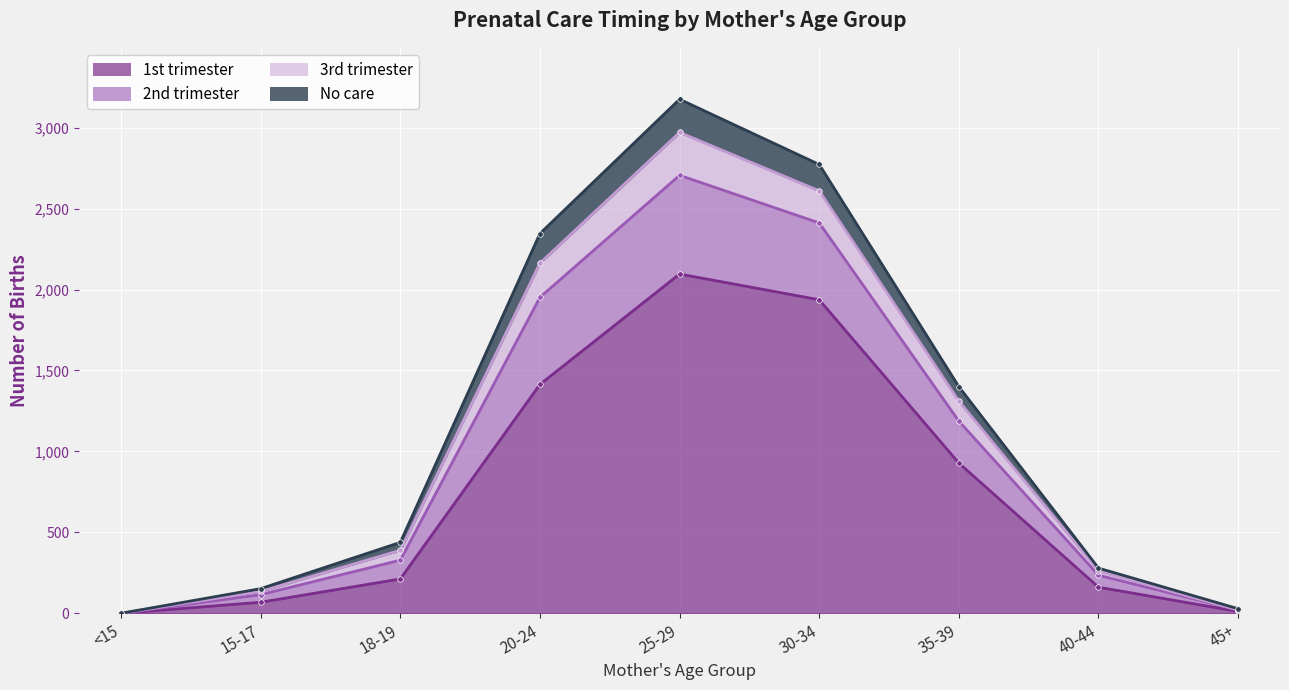

What is the difference between the maximum and minimum values in the 1st trimester series?

2096